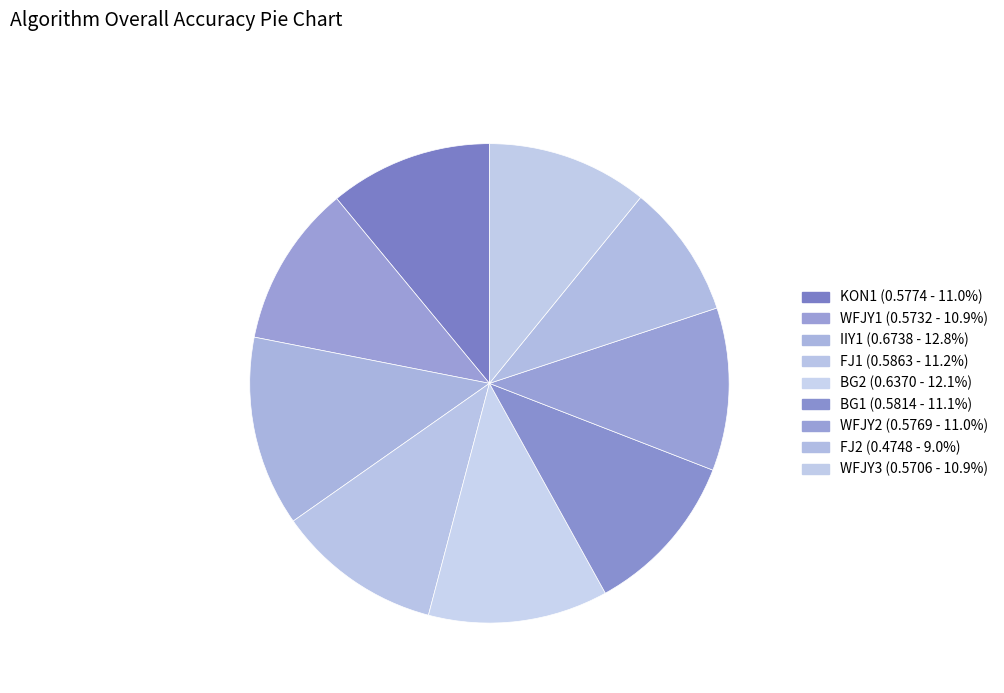

Does WFJY3 represent more than half of the total?

No